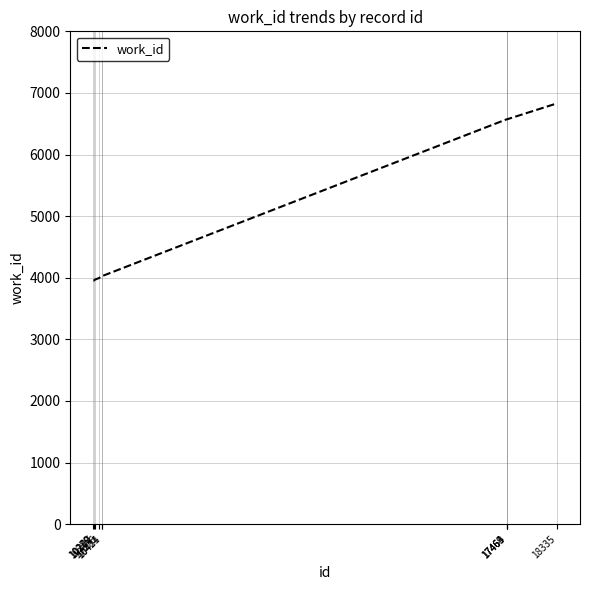

The chart shows a value of 6830 at 18335. True or false?

True